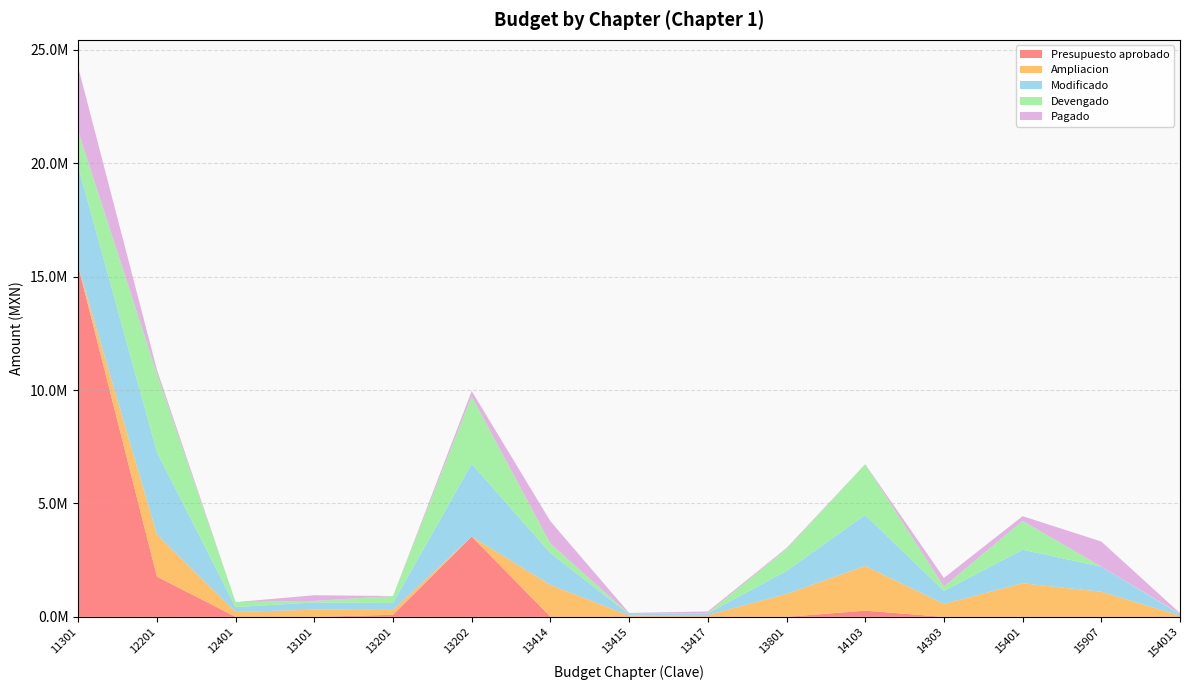

Reading right to left, transcribe all the data shown in this chart.

Presupuesto aprobado: 154013=0.0	15907=0.0	15401=0.0	14303=0.0	14103=271785.0	13801=0.0	13417=0.0	13415=0.0	13414=0.0	13202=3542147.0	13201=90628.0	13101=0.0	12401=0.0	12201=1771074.0	11301=15466979.0
Ampliacion: 154013=54150.0	15907=1107200.0	15401=1479506.5	14303=571091.7	14103=1973008.3	13801=1011335.8	13417=78459.5	13415=57321.8	13414=1405052.5	13202=-335013.2	13201=214767.1	13101=317472.5	12401=216000.0	12201=1862592.4	11301=-11082654.9
Modificado: 154013=54150.0	15907=1107200.0	15401=1479506.5	14303=571091.7	14103=2244793.3	13801=1011335.8	13417=78459.5	13415=57321.8	13414=1405052.5	13202=3207133.8	13201=305395.1	13101=317472.5	12401=216000.0	12201=3633666.4	11301=4384324.1
Devengado: 154013=27151.4	15907=906.6	15401=1274457.8	14303=190077.4	14103=2238295.0	13801=967905.5	13417=12990.7	13415=13260.6	13414=421677.3	13202=2972989.5	13201=305344.1	13101=67916.3	12401=216000.0	12201=3453681.8	11301=1566702.4
Pagado: 154013=26998.6	15907=1106293.4	15401=205048.6	14303=381014.3	14103=6498.2	13801=43430.3	13417=65468.8	13415=44061.1	13414=983375.2	13202=234144.4	13201=50.9	13101=249556.2	12401=0.0	12201=179984.5	11301=2817621.7